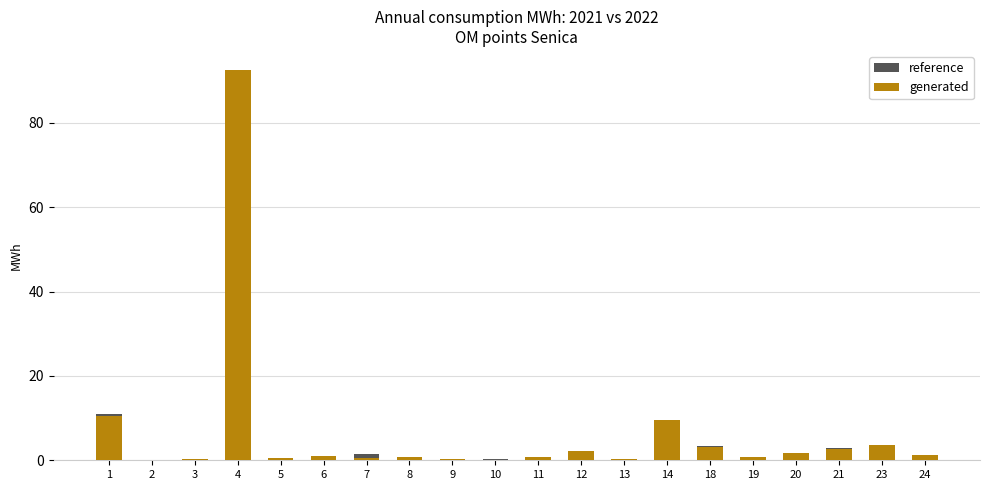

List the series in order of their overall mean, highest first.

generated, reference